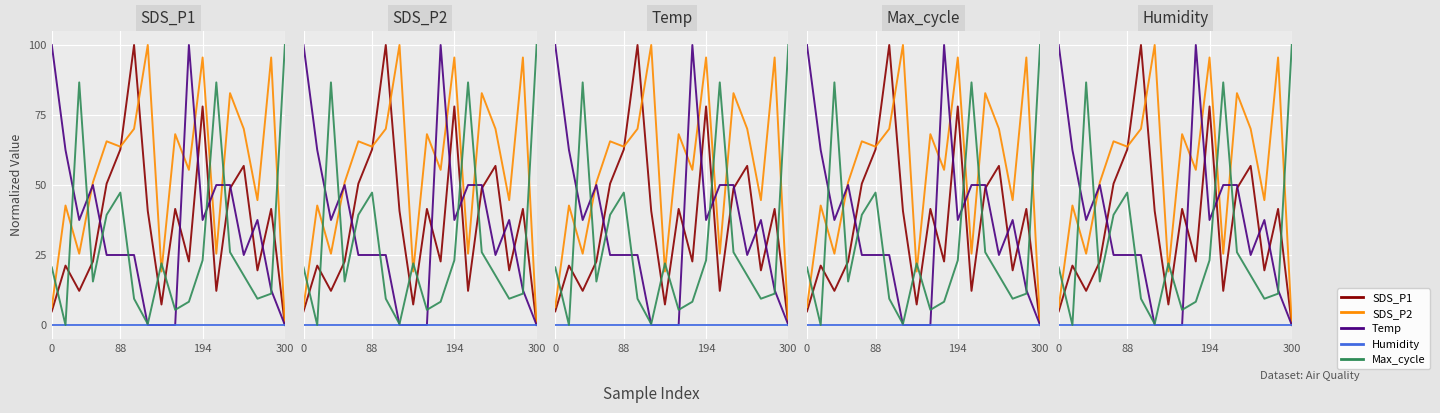

In SDS_P2, how many points are lower than both neighbors (excluding endpoints)?

6